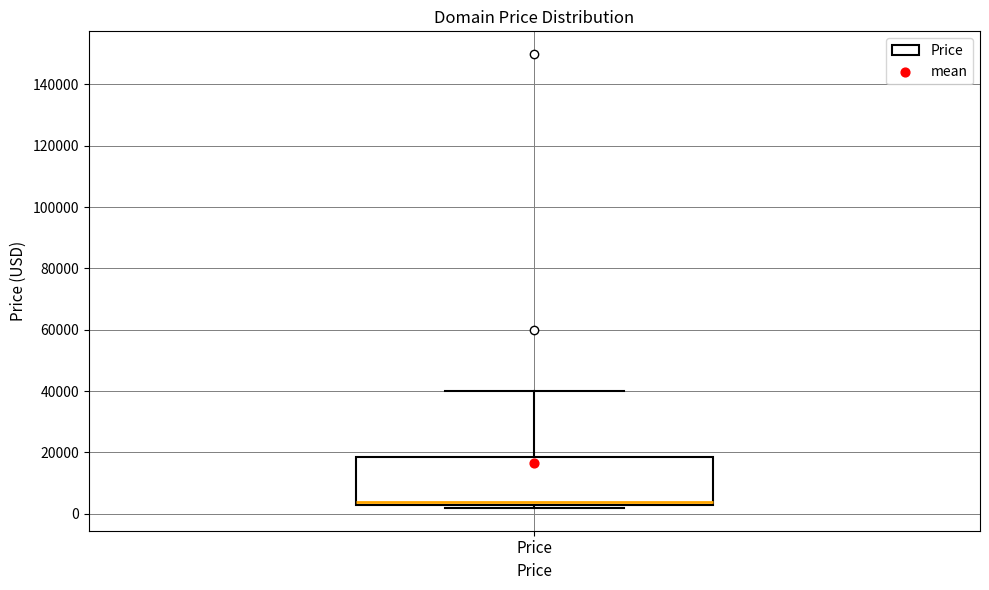

Transcribe this box plot: give where the median line is, the range the box spans, and where the two whiskers end, as read against the y-axis. The values are not printed on the chart, so give them approximately, as read against the axis.

median 4000, box 2000 to 18000, whiskers 2000 (just below the box's lower edge) to 40000